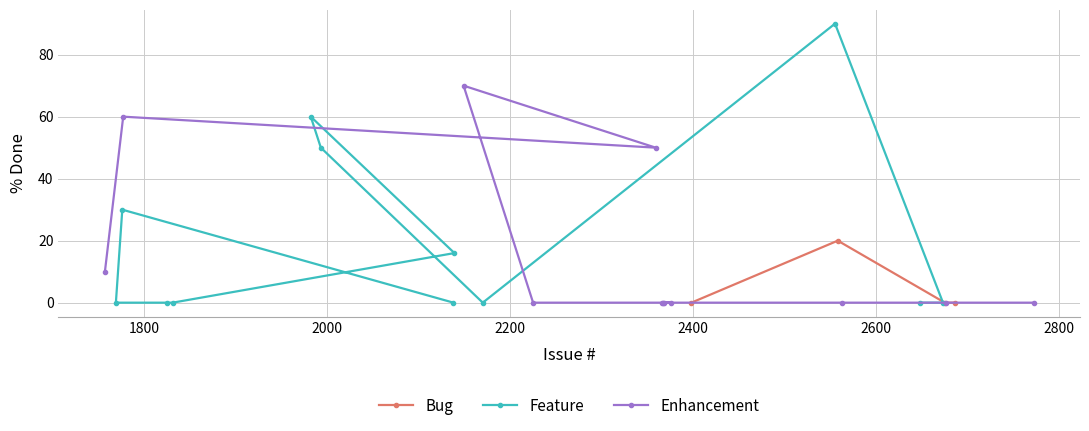

The value of Feature at 2686 is -31. True or false?

False